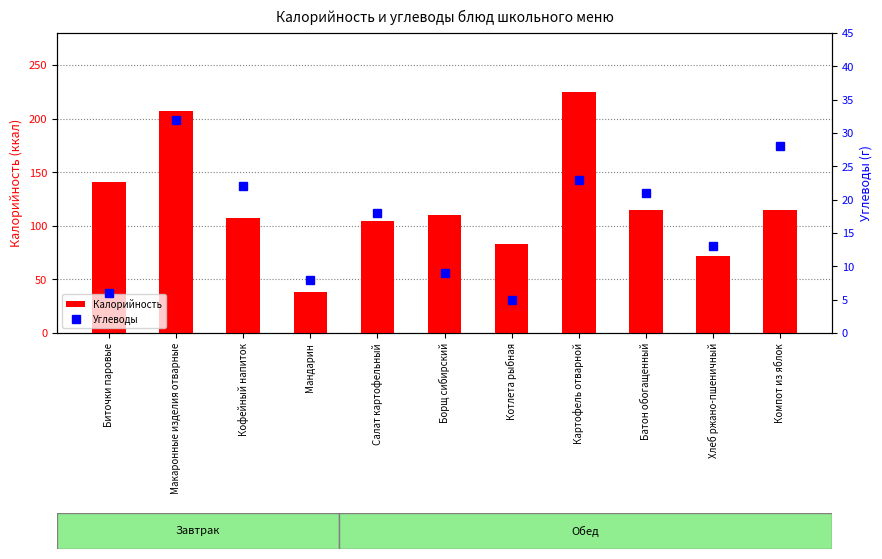

Reading left to right, list all the values displayed in this chart.

Калорийность: 141	207	107	38	105	110	83	225	115	72	115
Углеводы: 6	32	22	8	18	9	5	23	21	13	28